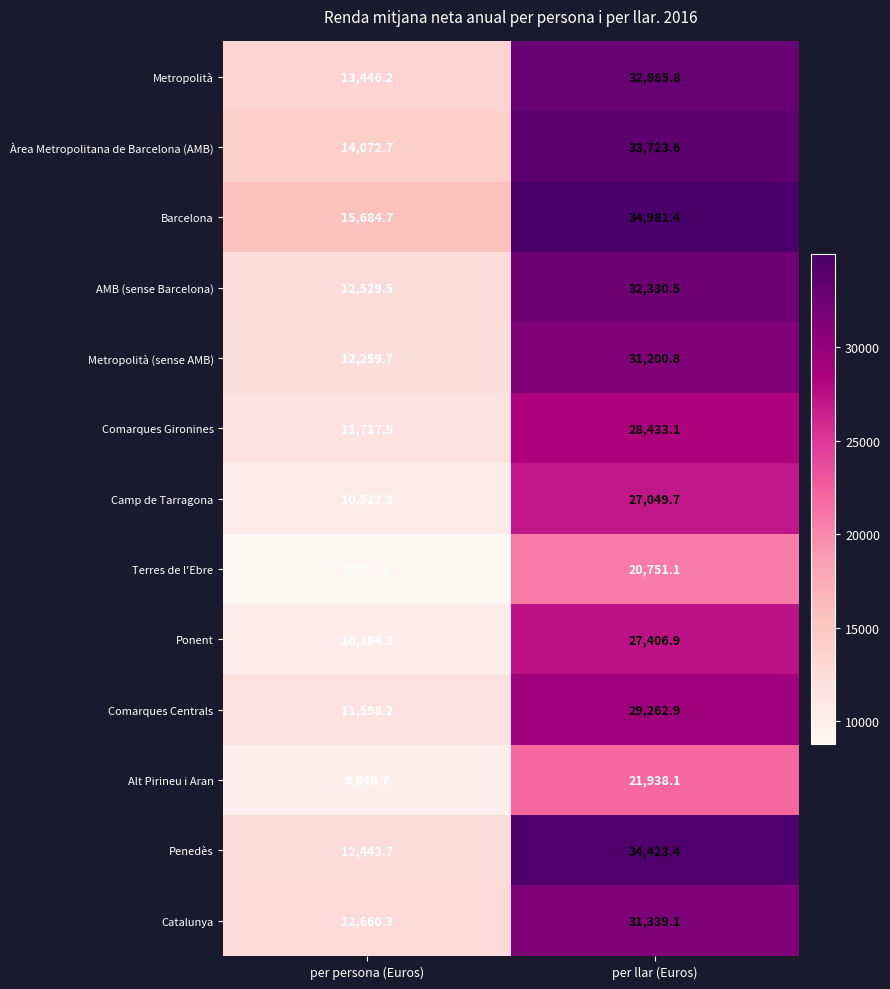

At which category is the sum across all series the highest?

per llar (Euros)